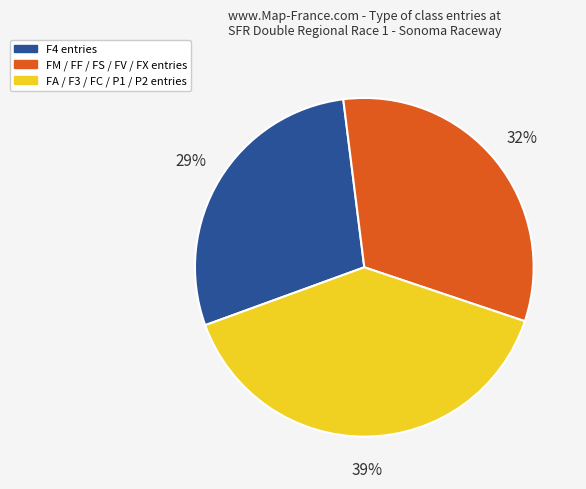

To the nearest percent, what is the average slice percentage?

33%